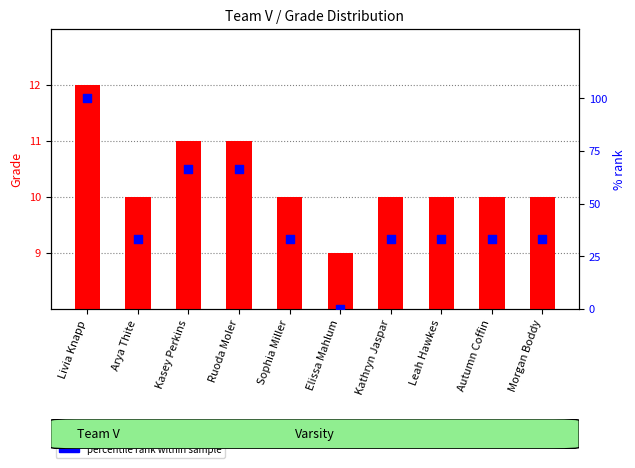

What are all the series names shown in the legend?

Grade, percentile rank within sample